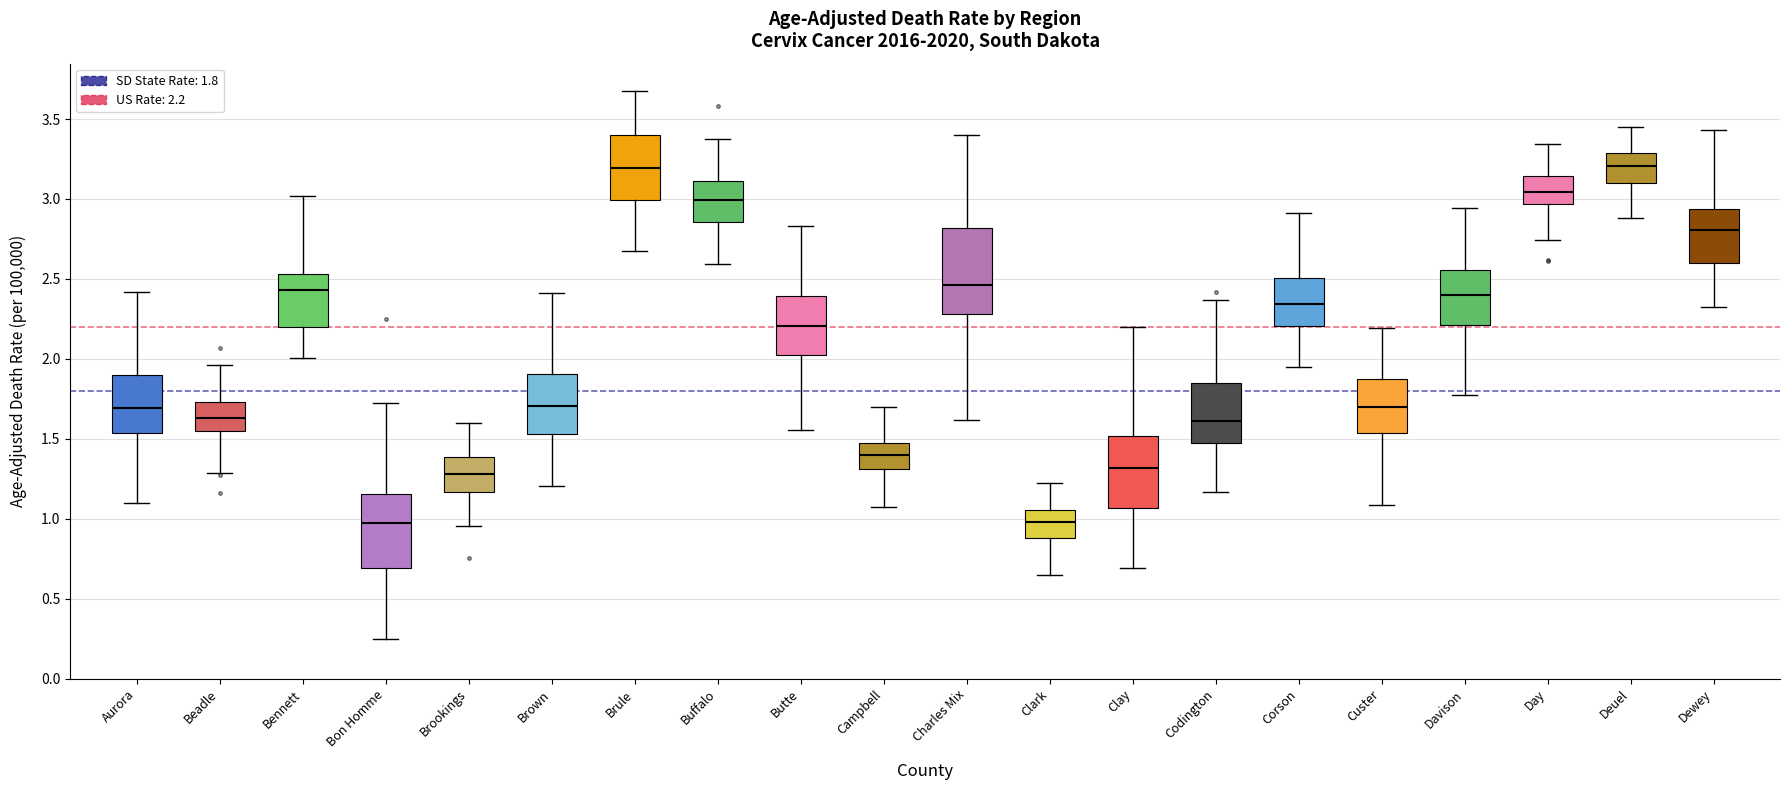

Where does the median line of the box for Custer sit on the y-axis? The values are not printed on the chart, so give them approximately, as read against the axis.

1.70